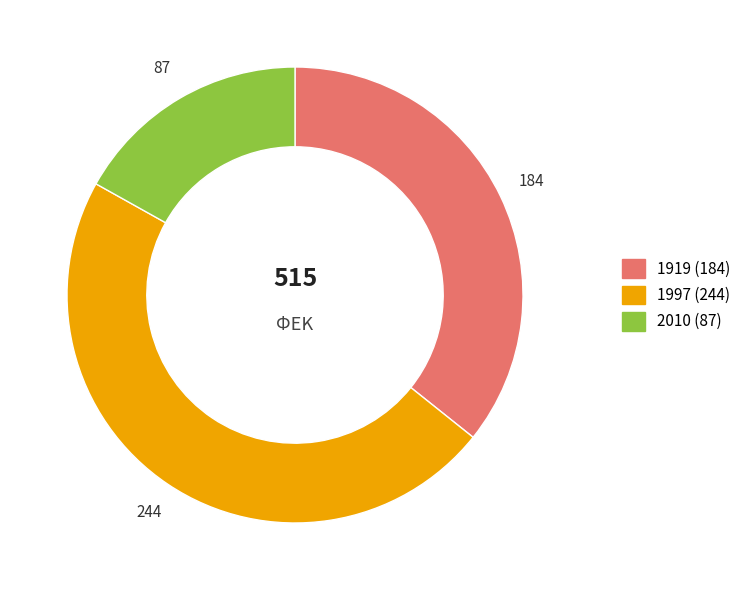

Is there any slice that represents more than half of the pie?

No